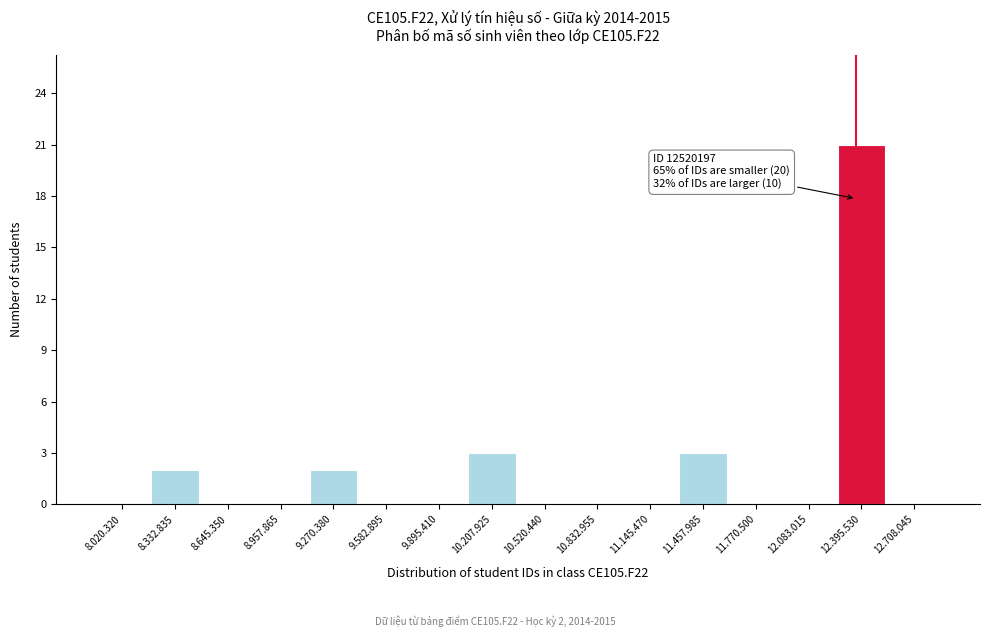

Reading right to left, extract all data points from this chart.

12.708.045=0	12.395.530=21	12.083.015=0	11.770.500=0	11.457.985=3	11.145.470=0	10.832.955=0	10.520.440=0	10.207.925=3	9.895.410=0	9.582.895=0	9.270.380=2	8.957.865=0	8.645.350=0	8.332.835=2	8.020.320=0